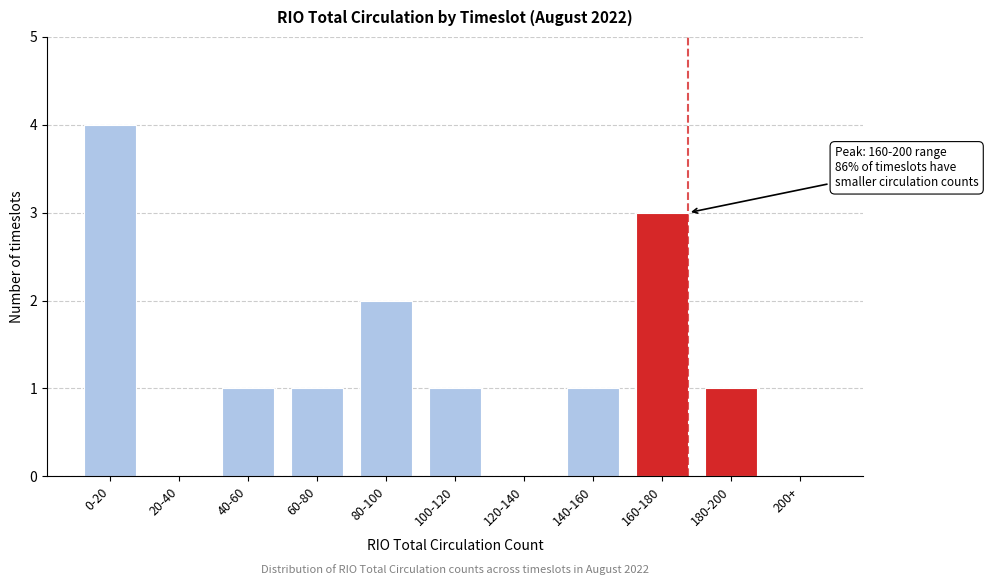

Reading right to left, list all the values displayed in this chart.

200+=0	180-200=1	160-180=3	140-160=1	120-140=0	100-120=1	80-100=2	60-80=1	40-60=1	20-40=0	0-20=4